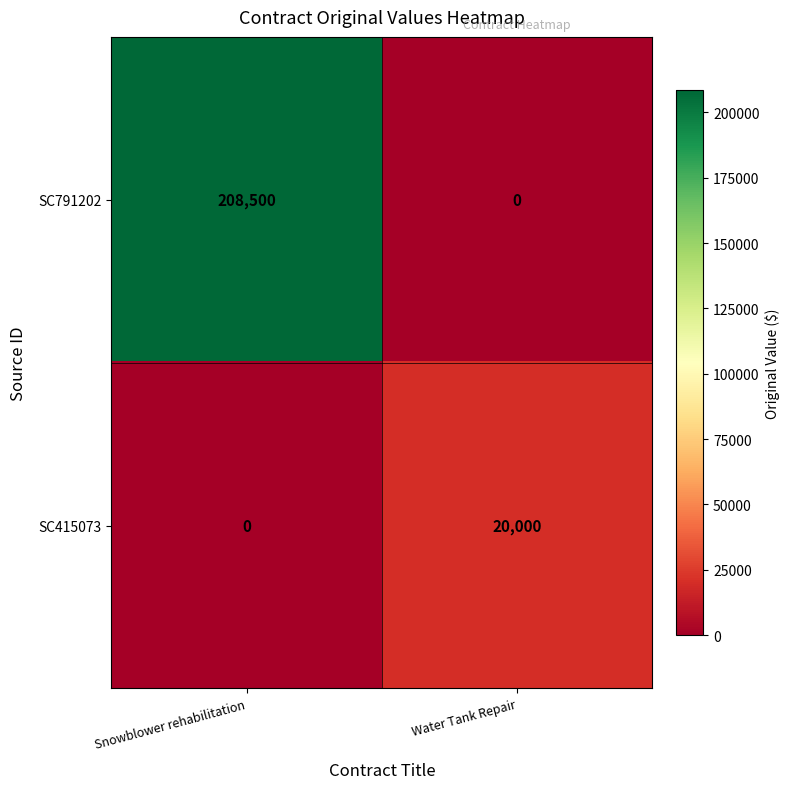

Which series has the largest range (max minus min)?

SC791202